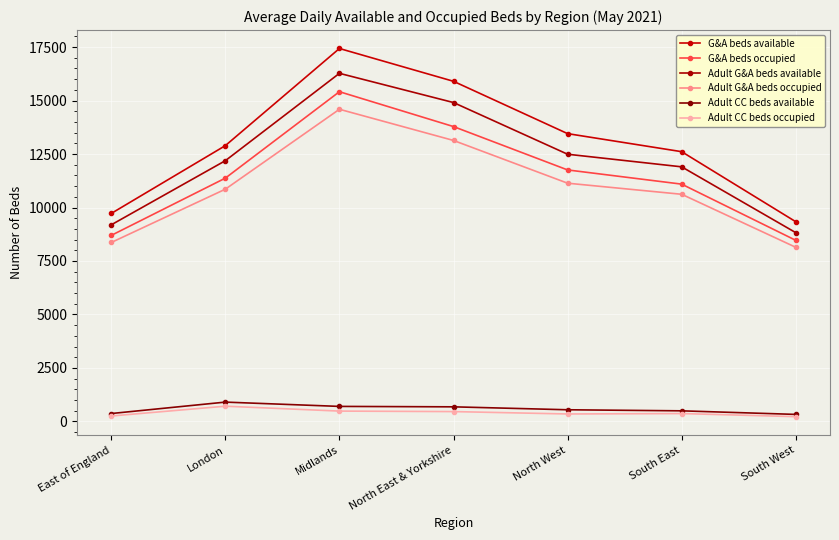

What is the minimum value for Adult CC beds occupied?

223